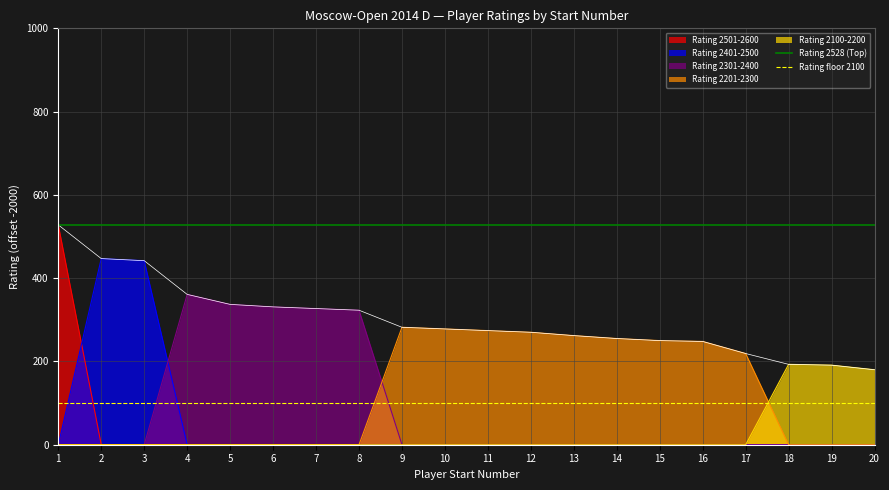

Is the value of Rating floor 2100 at 2 greater than the value of Rating 2528 (Top) at 1?

No